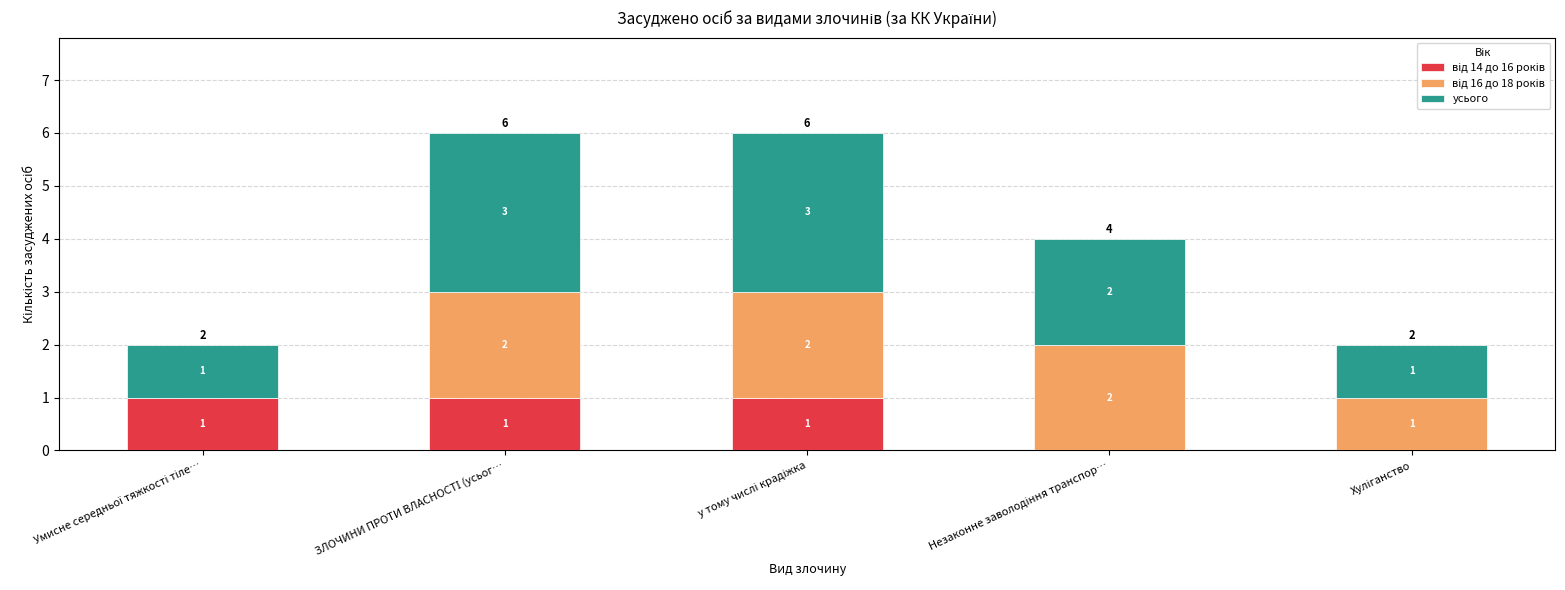

How many data points does each series have?

5